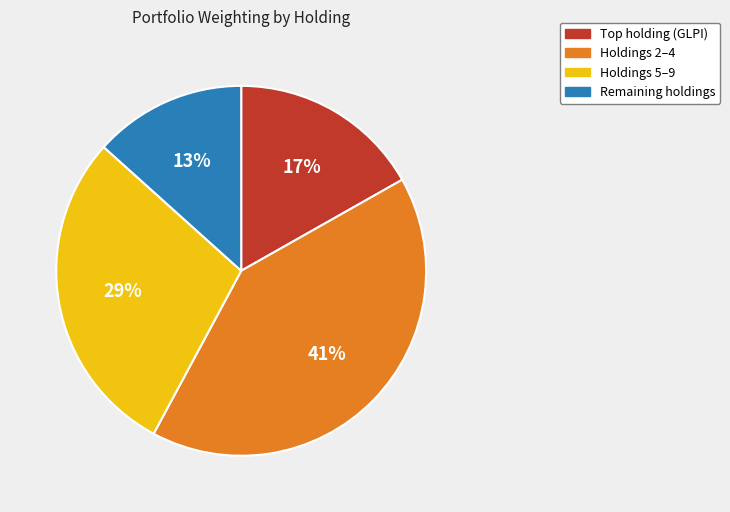

Which category has the biggest portion of the pie?

Holdings 2–4